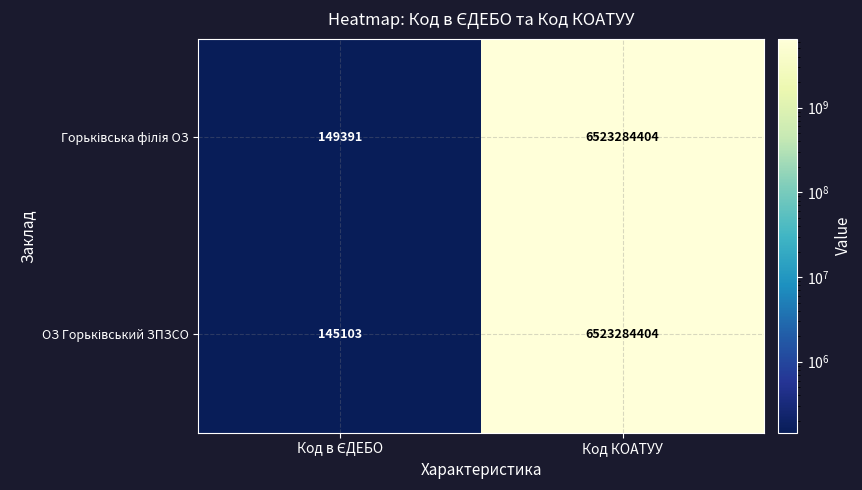

What is the minimum value shown in the chart?

145103